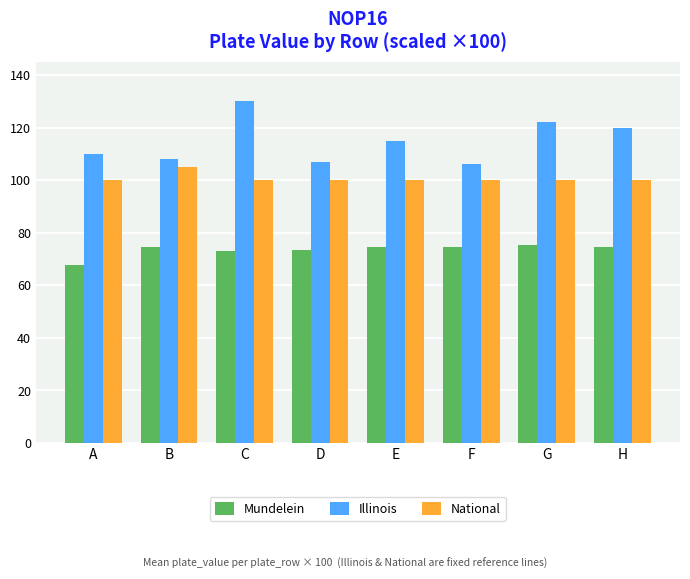

What value does the Illinois series have at H?

120.0